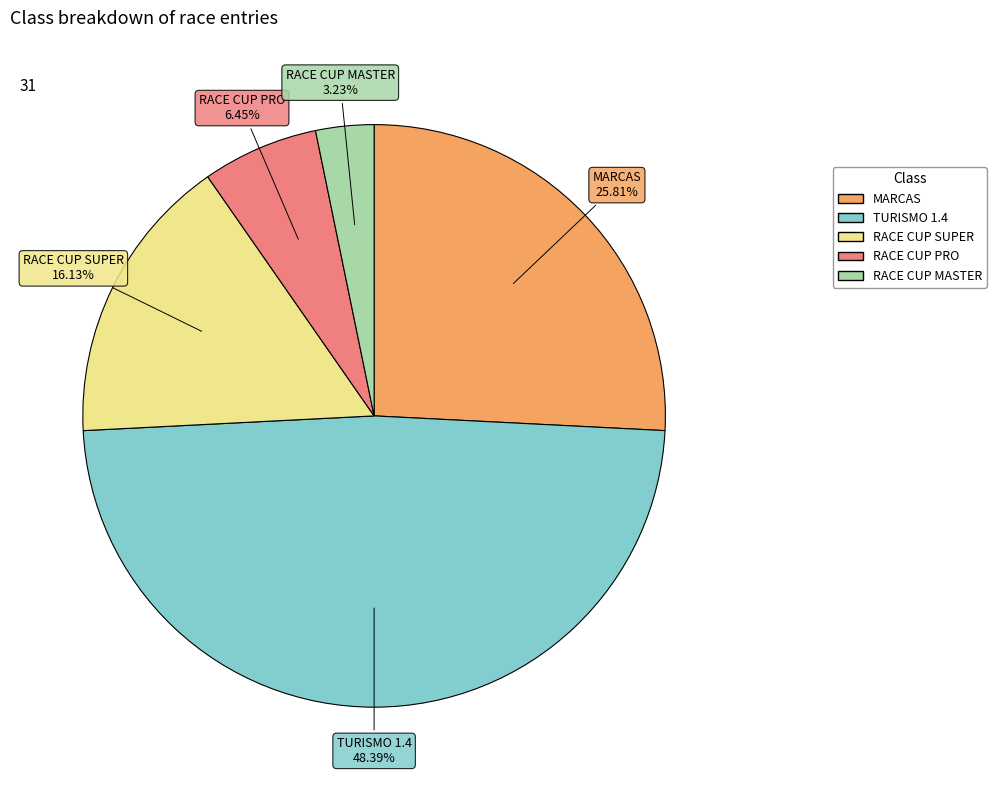

How many slices are in this pie chart?

5